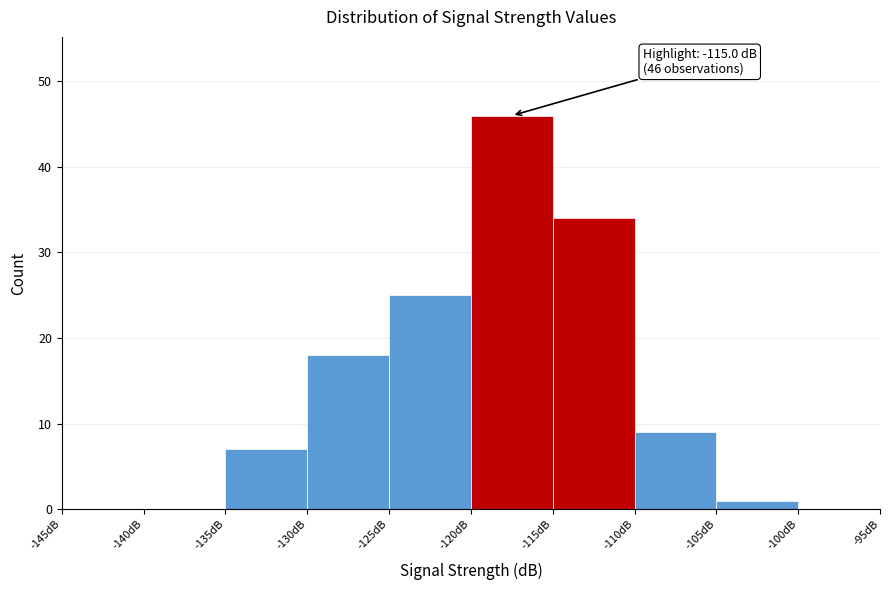

Which range on the x-axis has the tallest bar?

-120 to -115